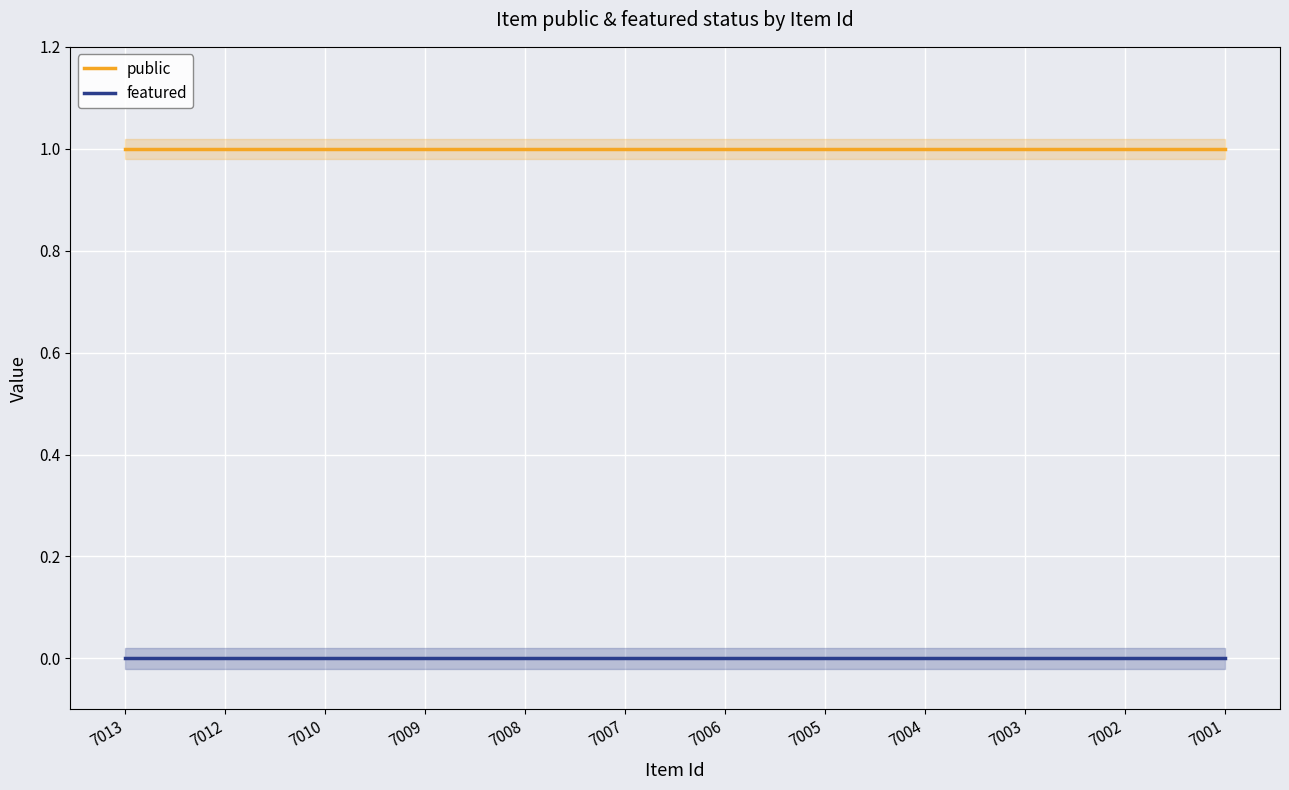

True or false: public and featured cross at least once.

False